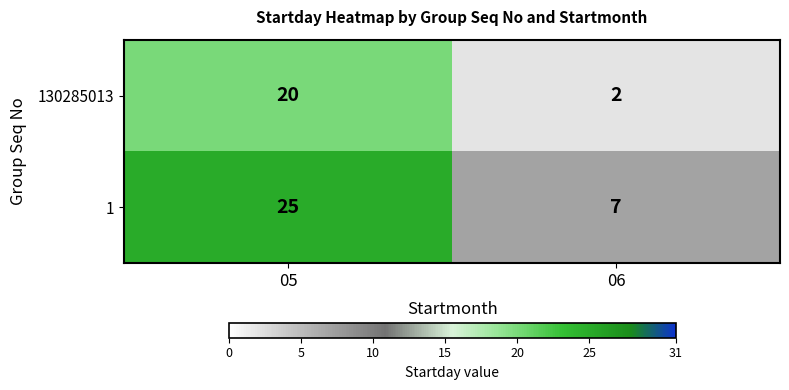

Reading right to left, list all the values displayed in this chart.

130285013: 2	20
1: 7	25